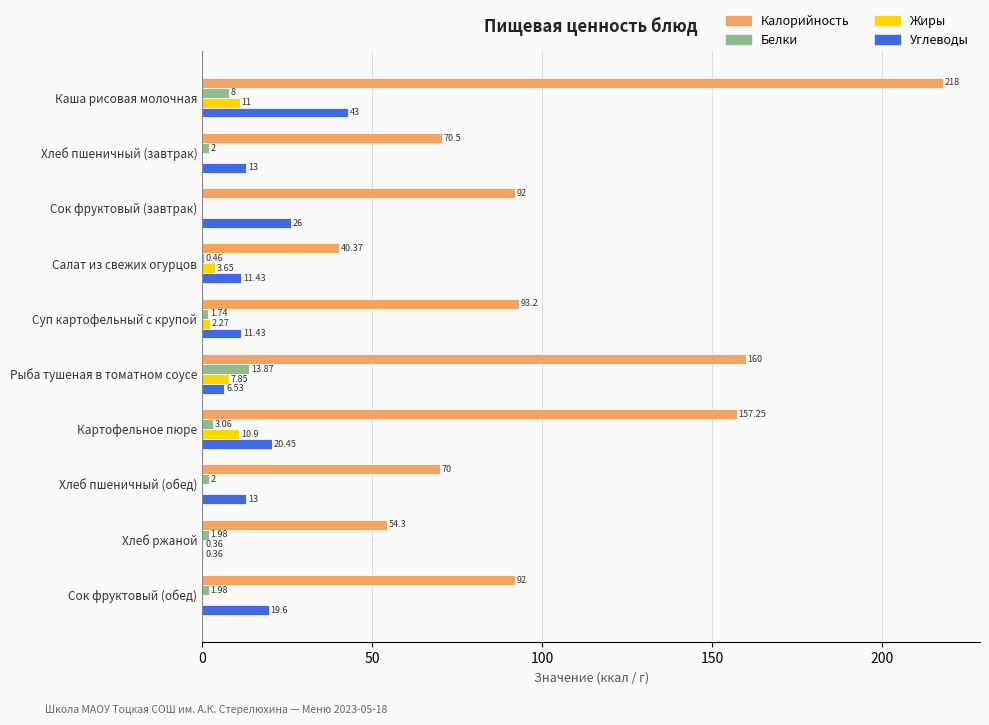

Where is Белки nearest to the value 6?

Каша рисовая молочная